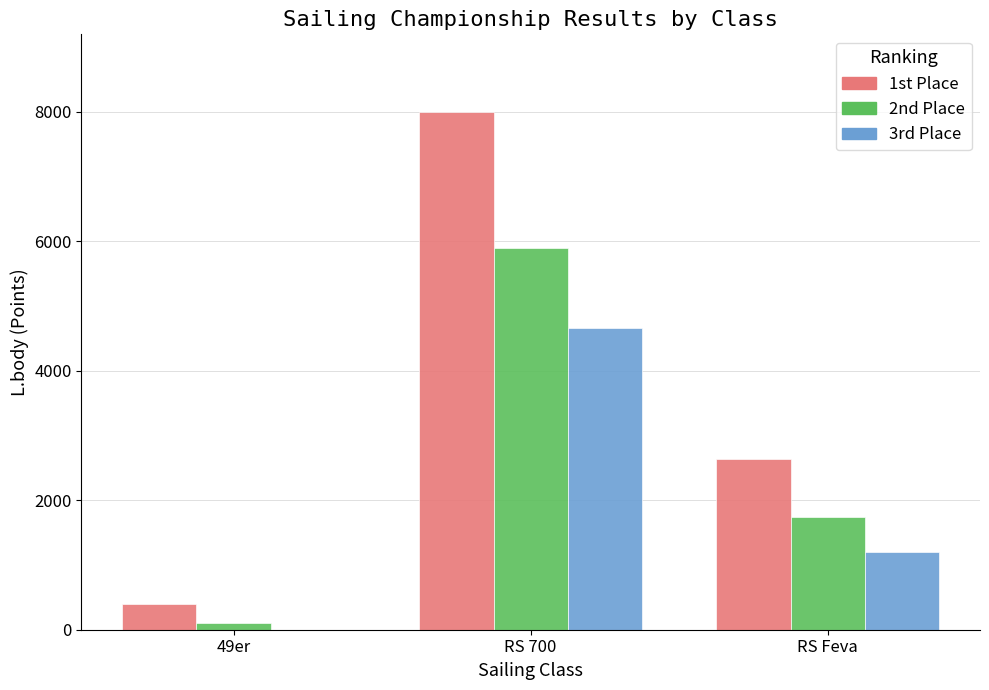

What is the total value across all series at RS Feva?

5577